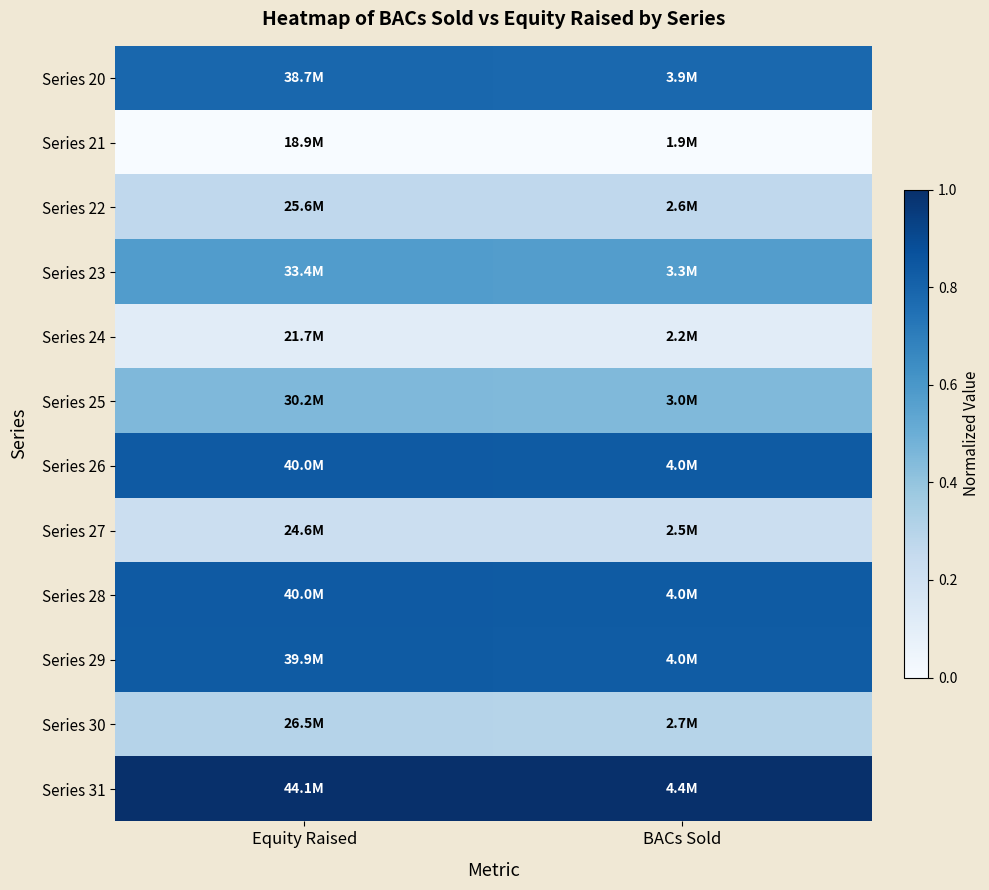

Reading right to left, what are all the values shown in this chart?

Series 20: BACs Sold=0.8	Equity Raised=0.8
Series 21: BACs Sold=0.0	Equity Raised=0.0
Series 22: BACs Sold=0.3	Equity Raised=0.3
Series 23: BACs Sold=0.6	Equity Raised=0.6
Series 24: BACs Sold=0.1	Equity Raised=0.1
Series 25: BACs Sold=0.4	Equity Raised=0.5
Series 26: BACs Sold=0.8	Equity Raised=0.8
Series 27: BACs Sold=0.2	Equity Raised=0.2
Series 28: BACs Sold=0.8	Equity Raised=0.8
Series 29: BACs Sold=0.8	Equity Raised=0.8
Series 30: BACs Sold=0.3	Equity Raised=0.3
Series 31: BACs Sold=1.0	Equity Raised=1.0